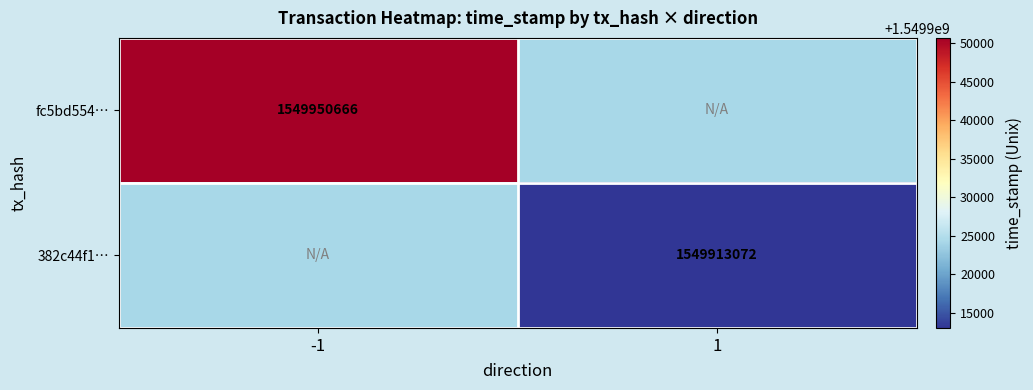

Is it true that 382c44f1… equals 385350517 at 1?

False